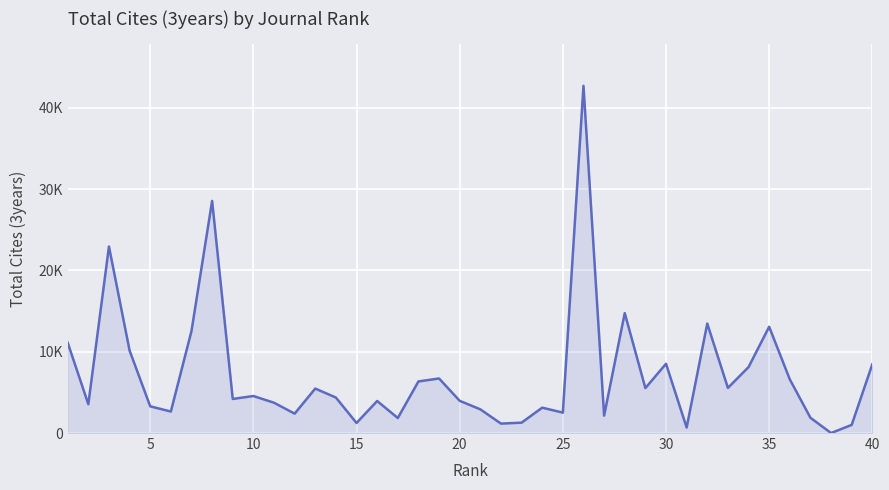

Does the chart have visible grid lines?

Yes